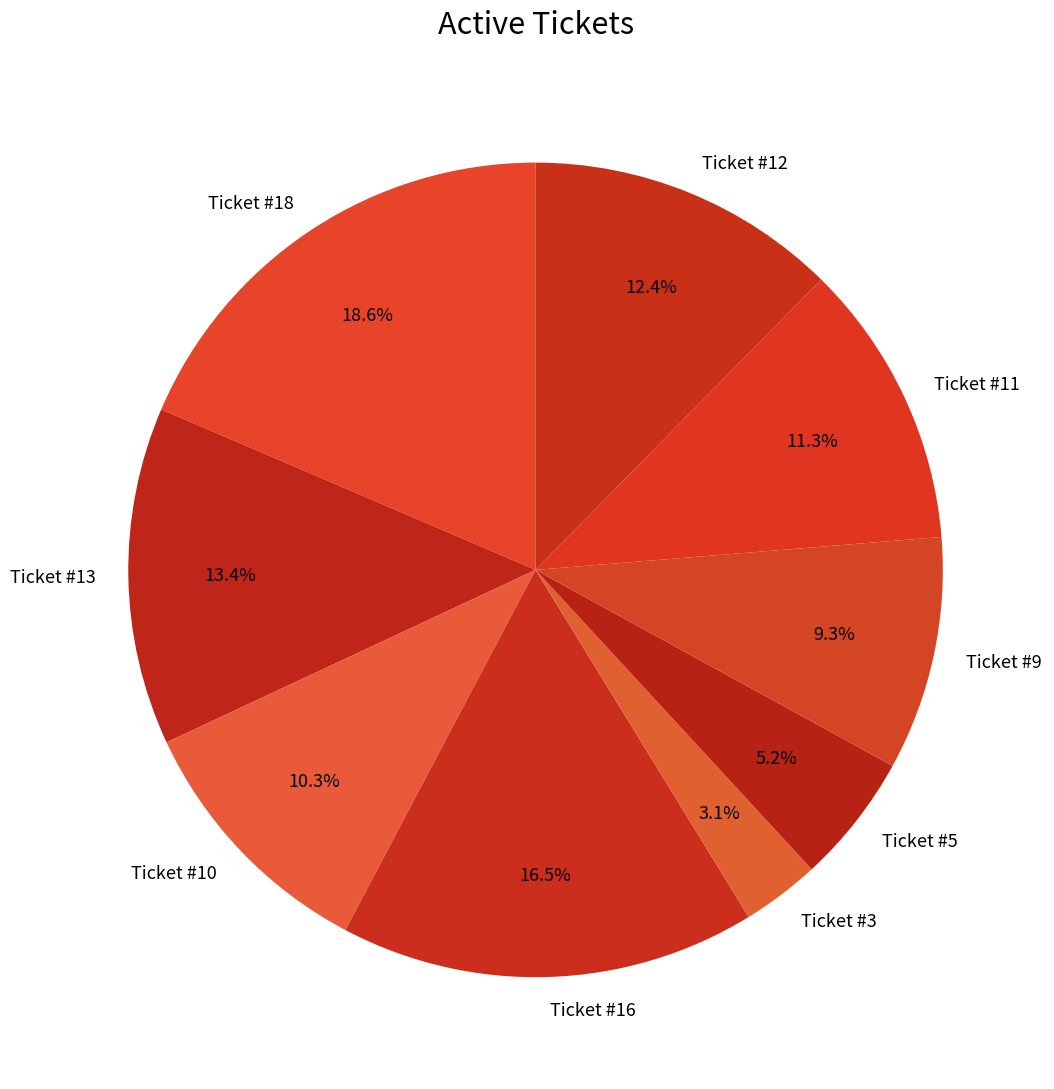

Between Ticket #16 and Ticket #10, which is larger?

Ticket #16